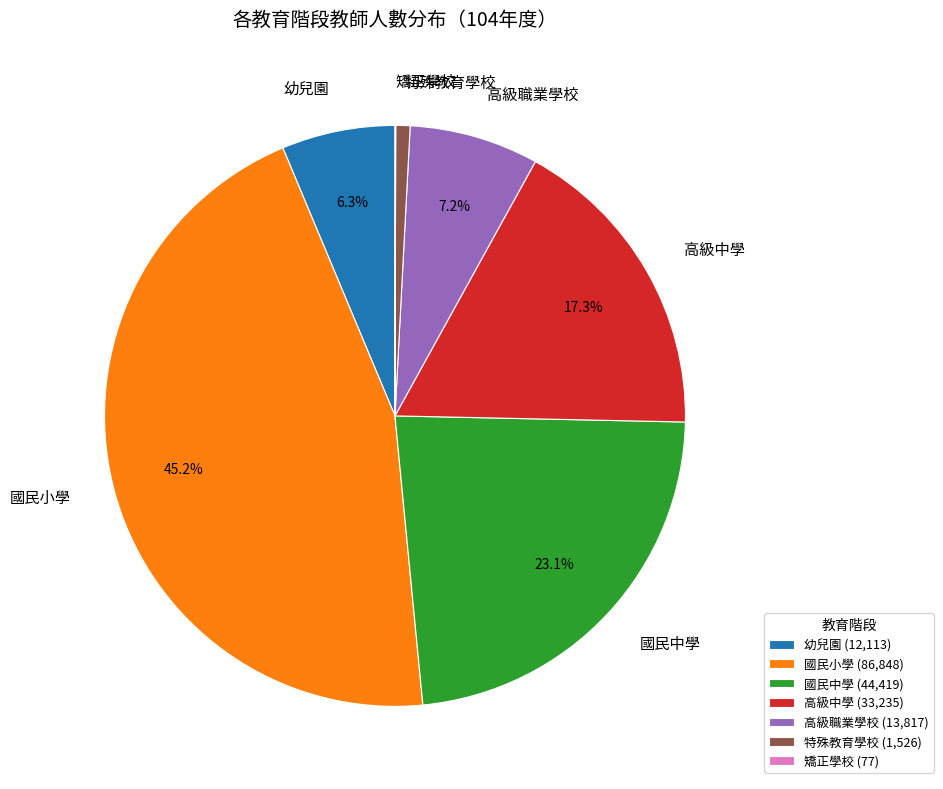

What is the ratio of the value at 幼兒園 to the value at 國民中學?

0.3